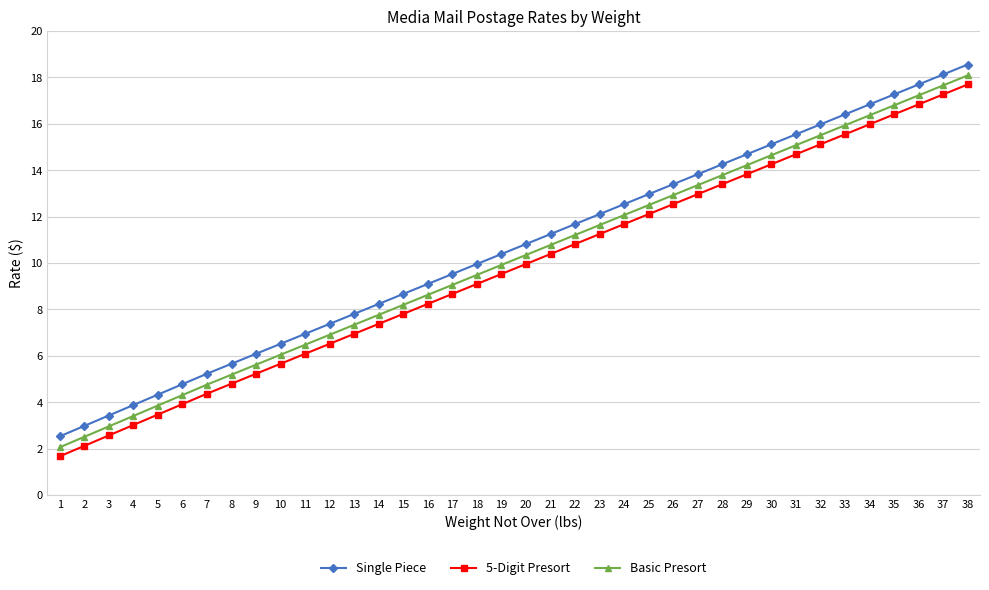

What is the value of the Basic Presort point at the 13th from the left?

7.3